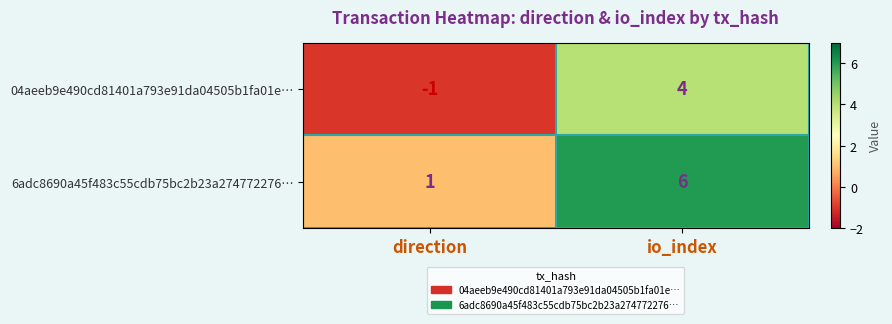

True or false: 6adc8690a45f483c55cdb75bc2b23a274772276… has a value of 3 at io_index.

False